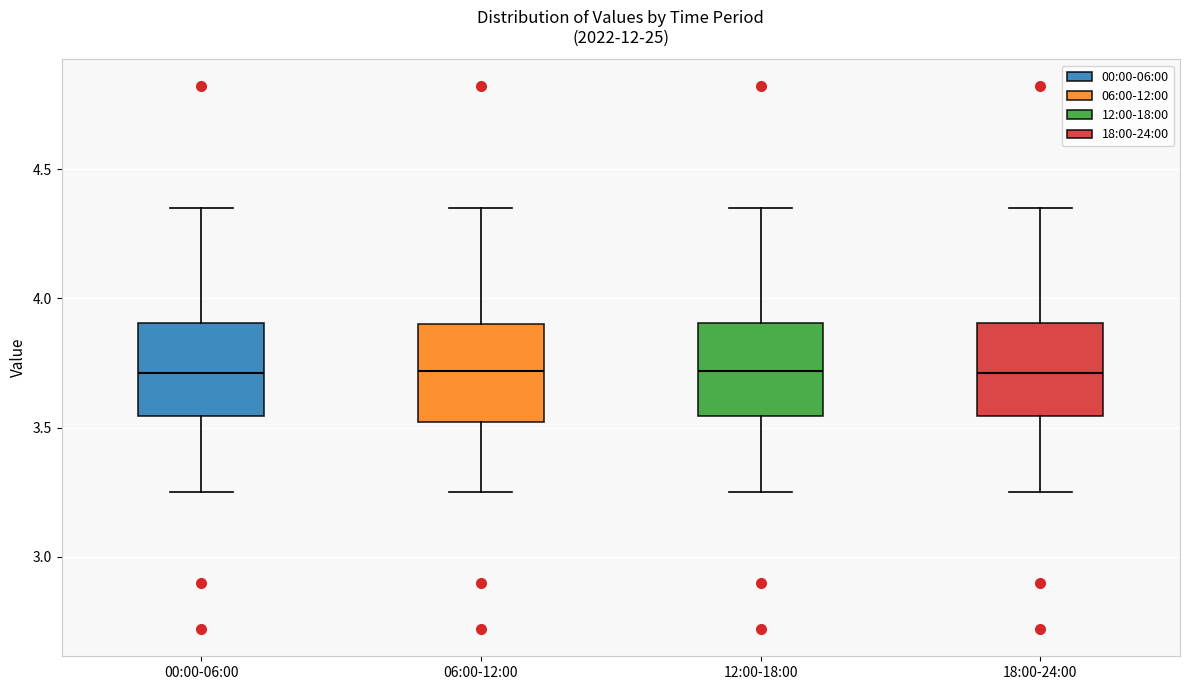

Reading left to right, read every box against the y-axis: the position of its median line, the range the box covers, and the ends of its whiskers. The values are not printed on the chart, so give them approximately, as read against the axis.

00:00-06:00: median 3.70, box 3.55 to 3.90, whiskers 3.25 to 4.35
06:00-12:00: median 3.70, box 3.50 to 3.90, whiskers 3.25 to 4.35
12:00-18:00: median 3.70, box 3.55 to 3.90, whiskers 3.25 to 4.35
18:00-24:00: median 3.70, box 3.55 to 3.90, whiskers 3.25 to 4.35